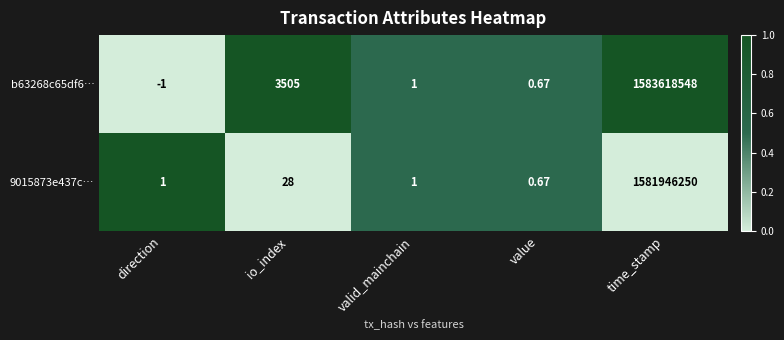

Where is b63268c65df6… nearest to the value 791809273?

io_index